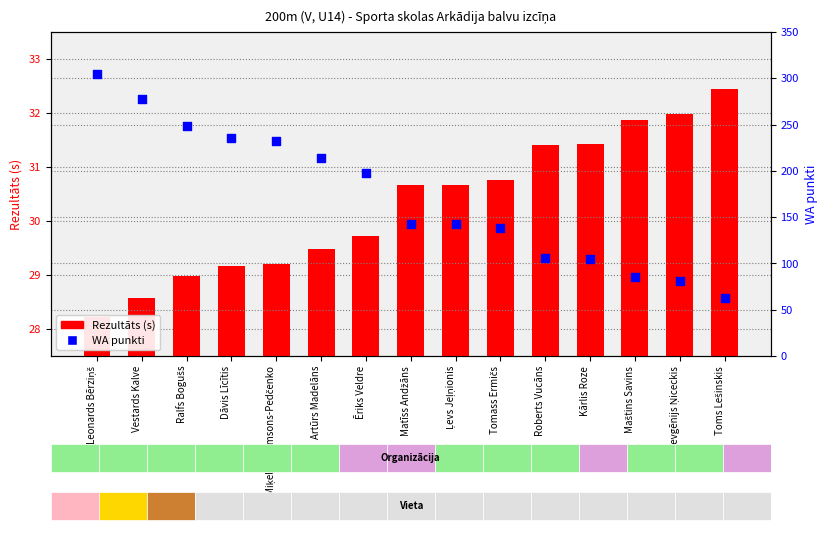

What is the total value across all series at Roberts Vucāns?

137.4